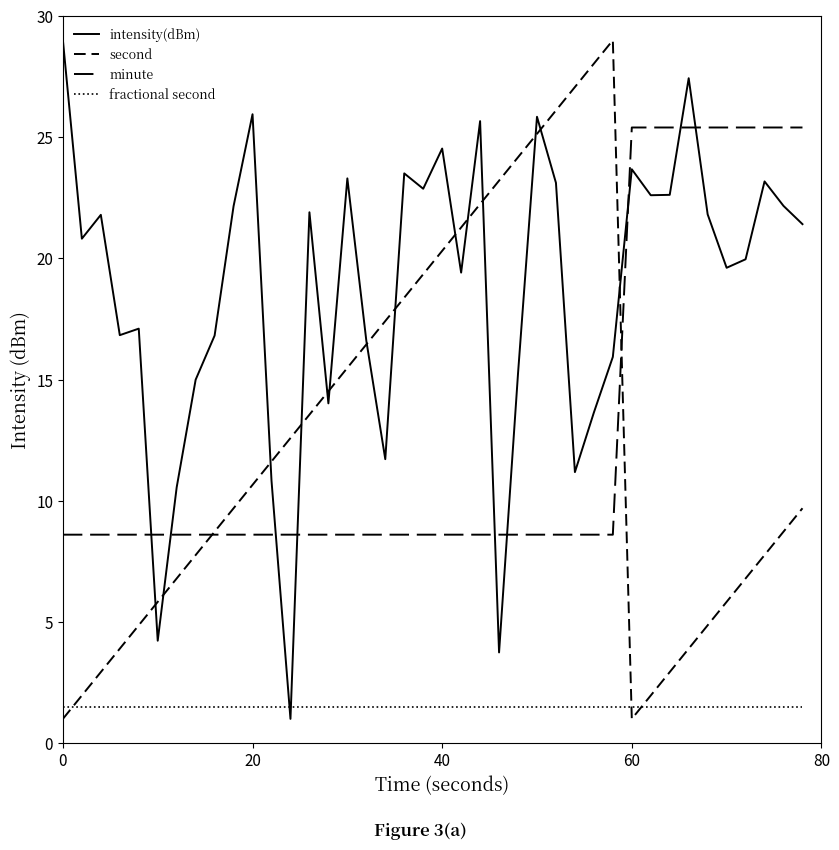

What is the difference between the maximum and second lowest values in the intensity(dBm) series?

25.3